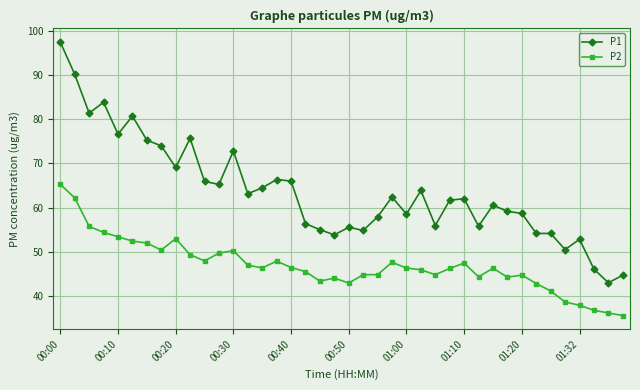

What is the difference between the second highest and minimum values in the P2 series?

26.6